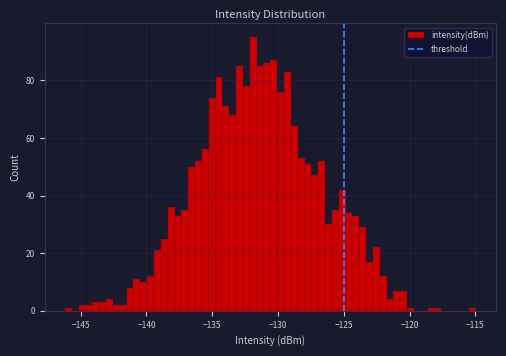

Around what value on the x-axis is the tallest bar? Give the approximate position of its centre, as read against the axis.

-132.0